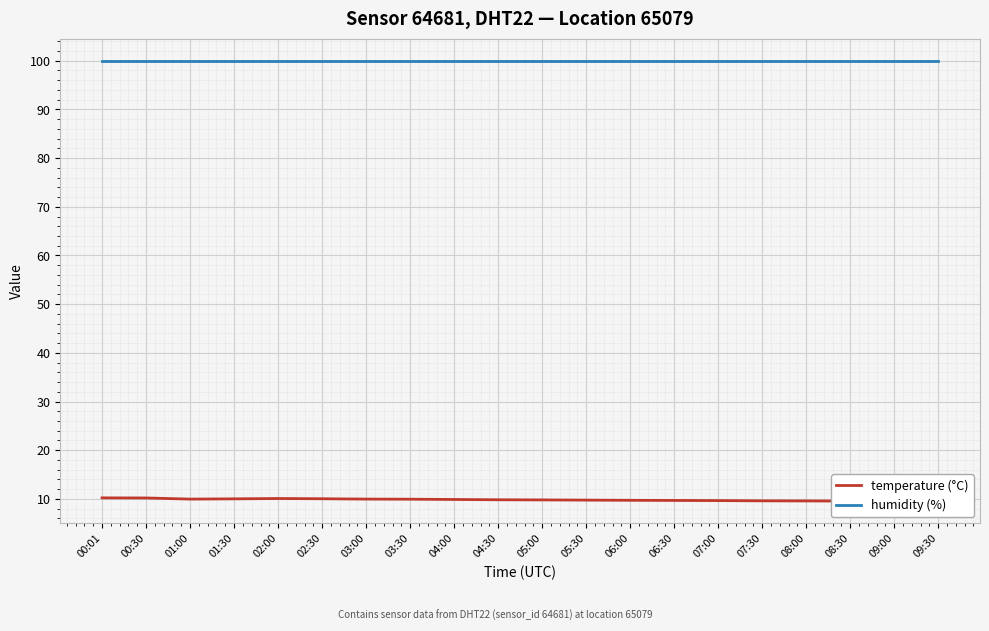

Is it true that temperature (°C) equals 14.8 at 00:01?

False